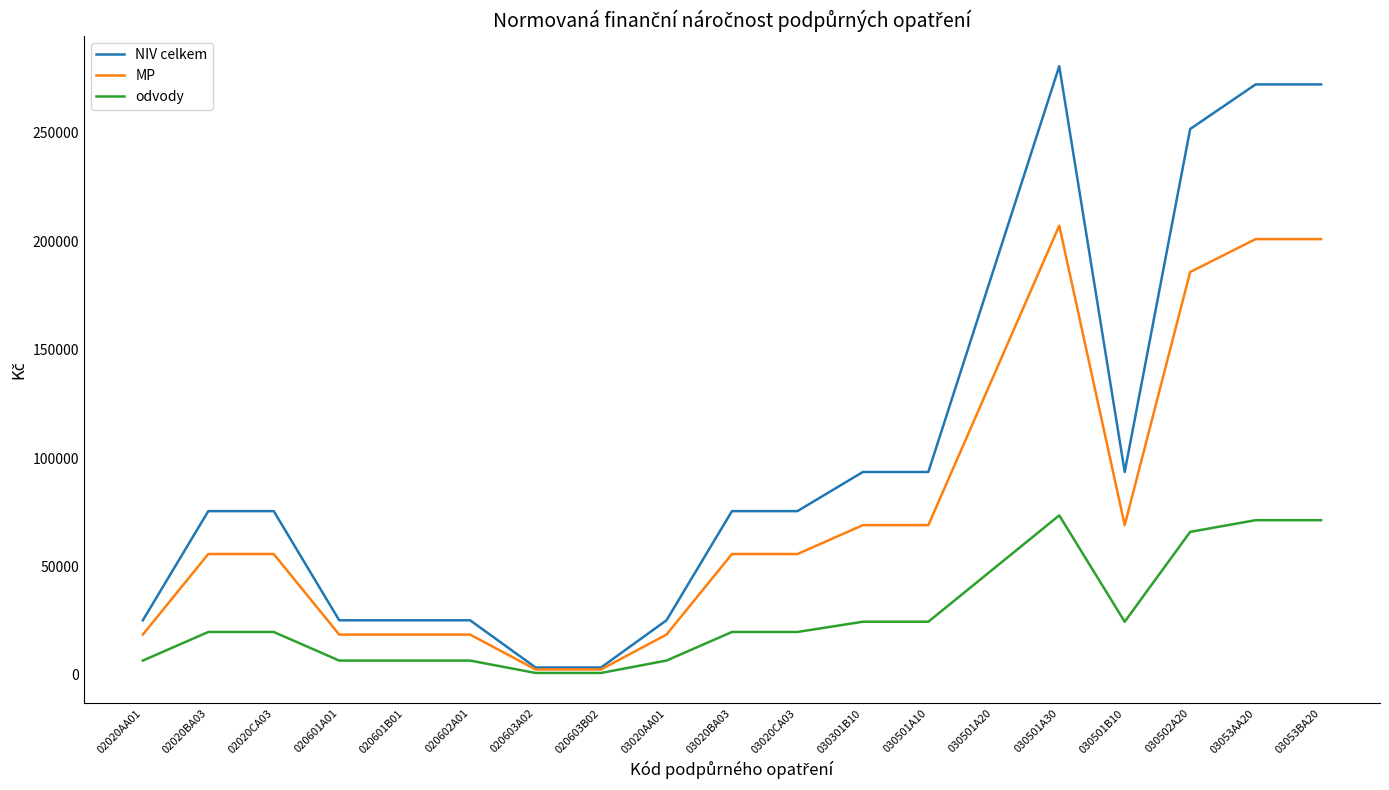

At how many categories does at least one series exceed 219592?

4